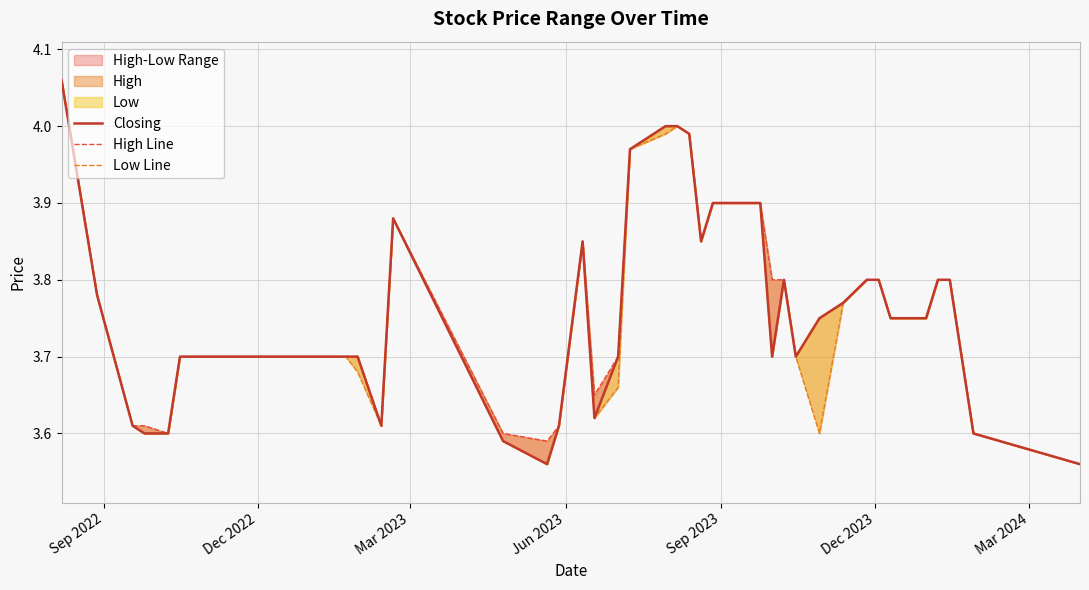

True or false: High Line and Low Line cross at least once.

False